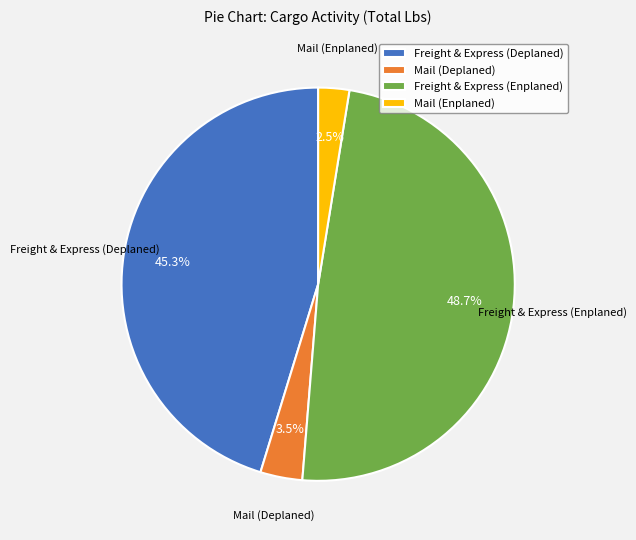

Which category has the smallest portion of the pie?

Mail (Enplaned)